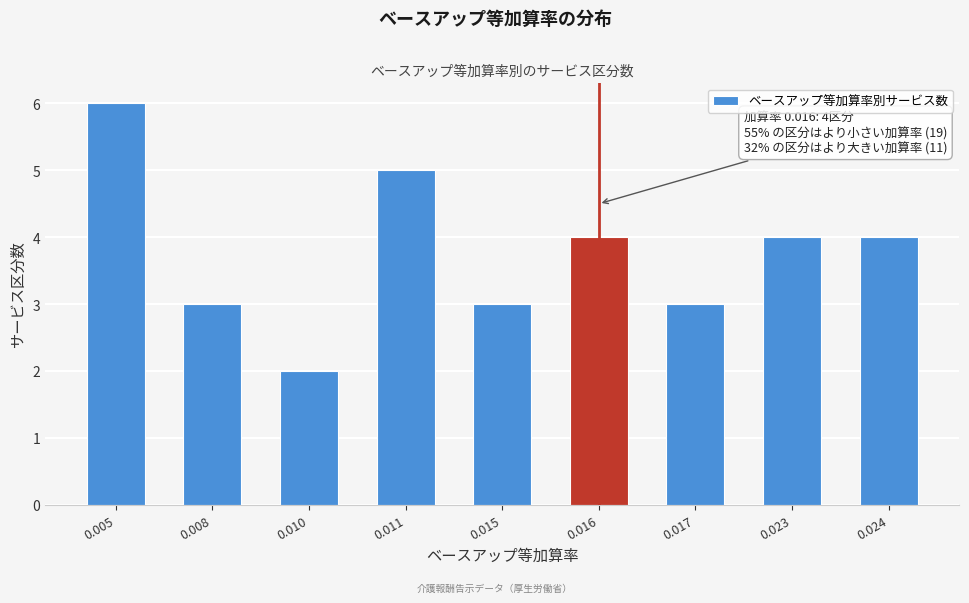

Reading right to left, list all the values displayed in this chart.

0.024=4	0.023=4	0.017=3	0.016=4	0.015=3	0.011=5	0.010=2	0.008=3	0.005=6